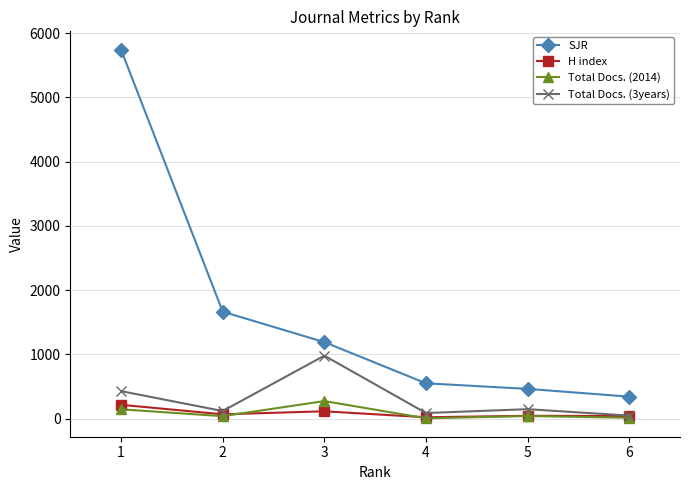

Is the value of Total Docs. (3years) at 3 greater than the value of H index at 3?

Yes